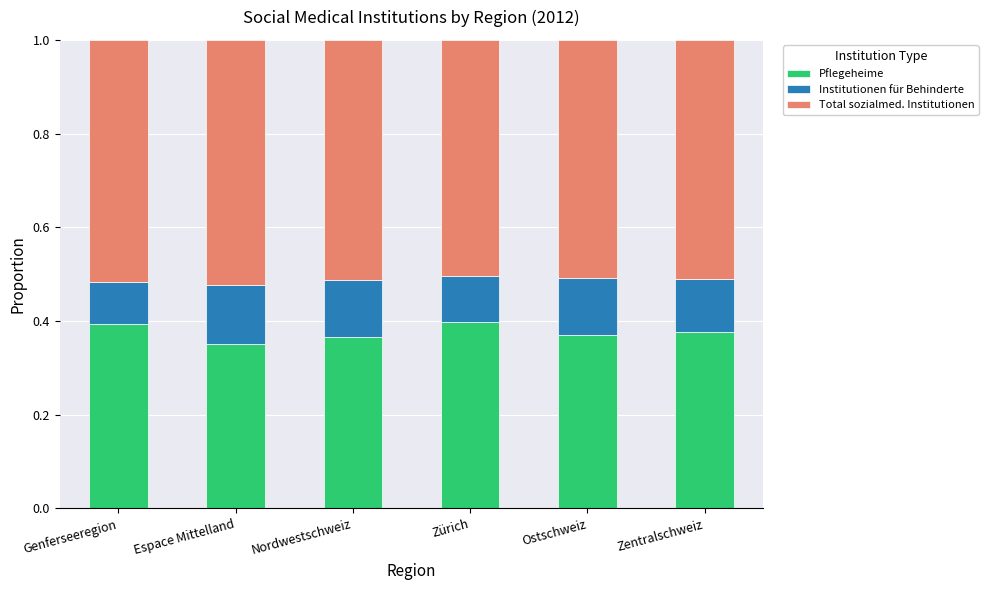

What is the total value across all series at Nordwestschweiz?

1.0